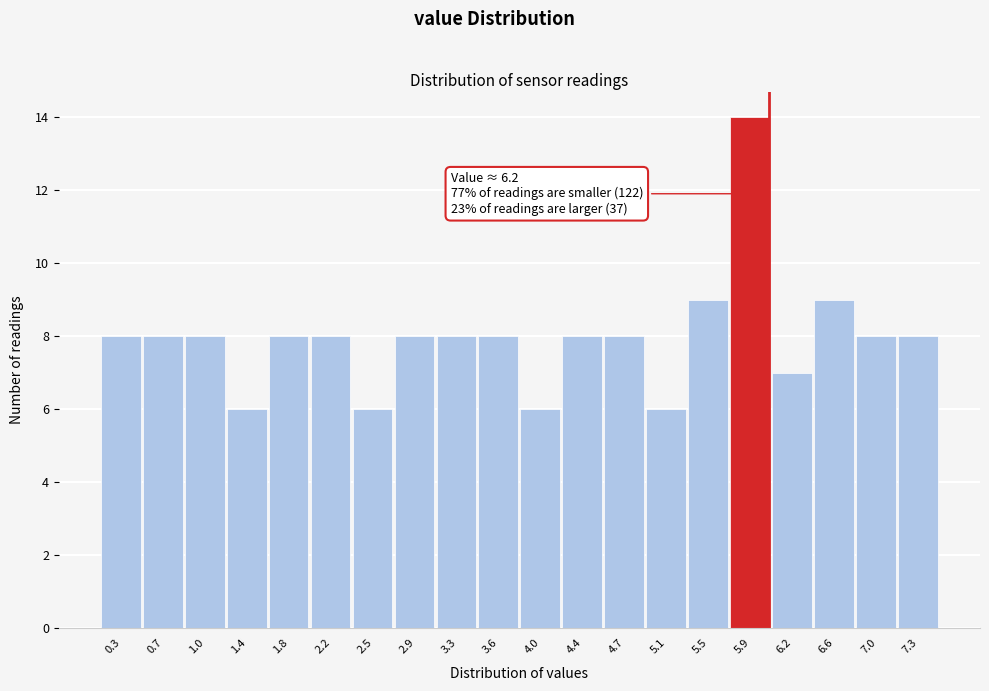

Reading left to right, list all the values displayed in this chart.

8	8	8	6	8	8	6	8	8	8	6	8	8	6	9	14	7	9	8	8